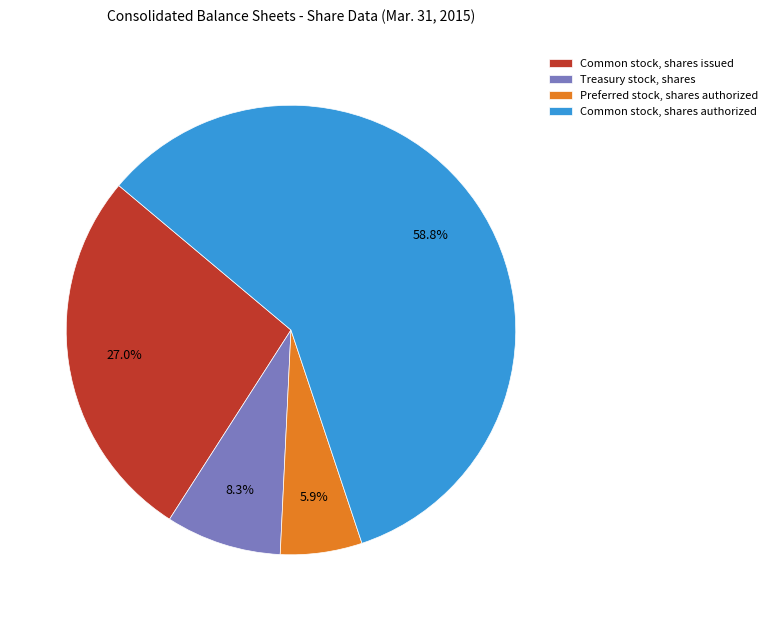

Does Preferred stock, shares authorized represent more than half of the total?

No